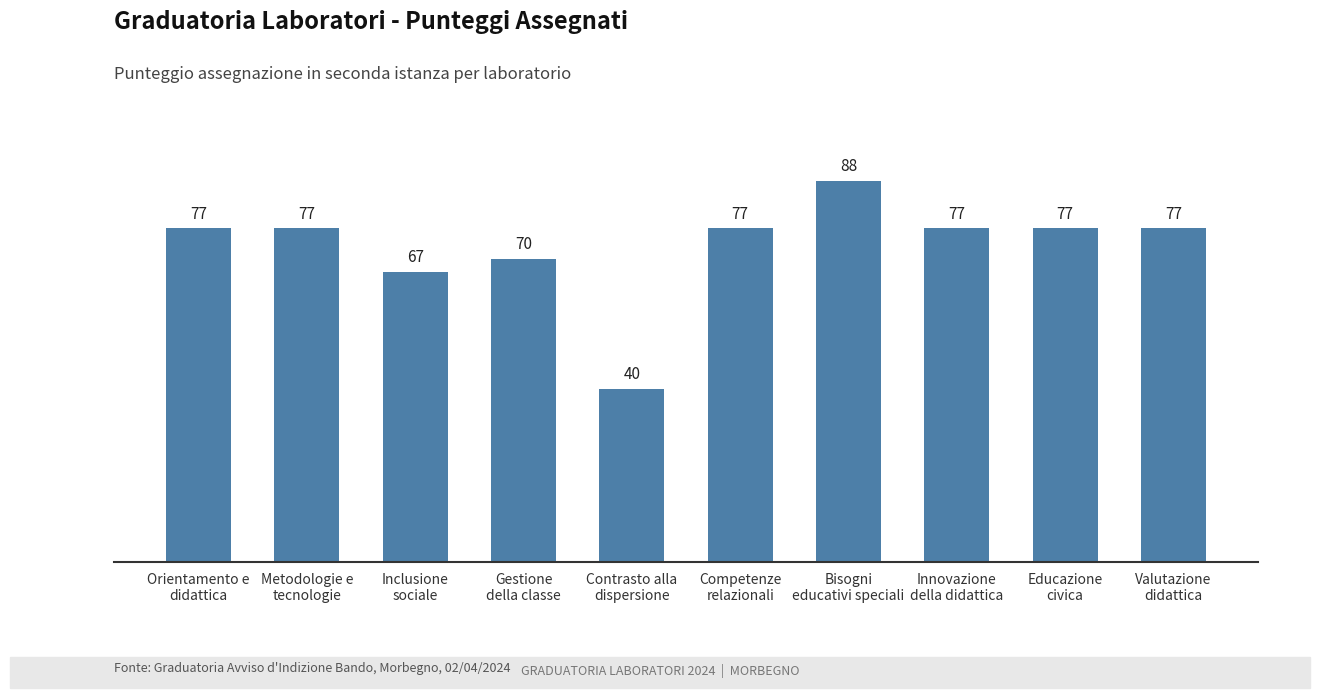

What is the sum of all values?

727